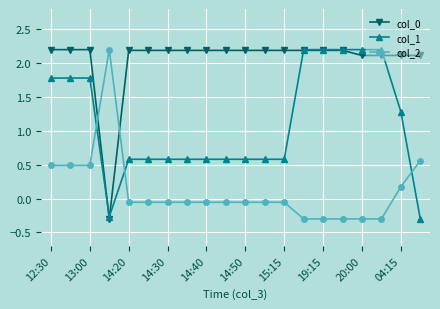

What is the maximum value for col_2?

2.2